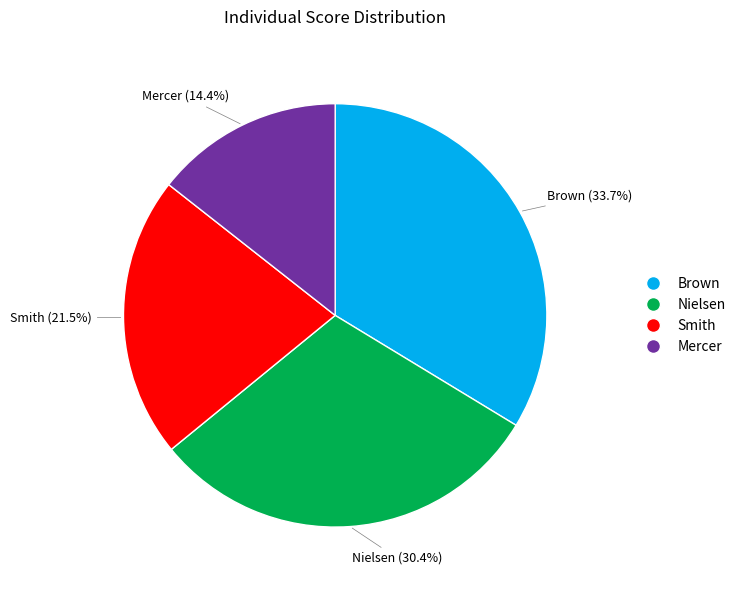

To the nearest percent, what percentage of the pie is Nielsen?

30%